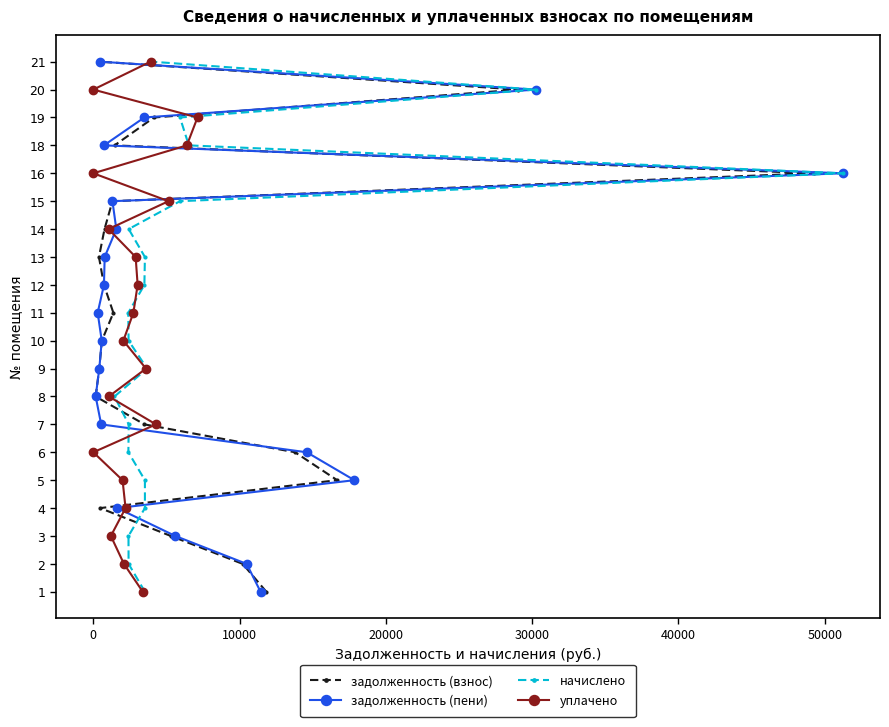

Is this an area chart (filled region under the line)?

No